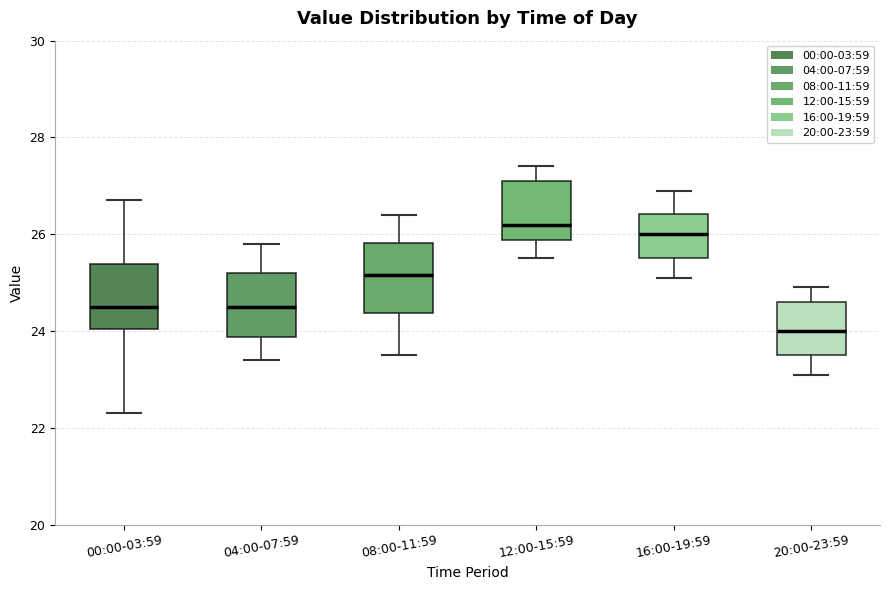

Reading left to right, transcribe this box plot: for each box, give where its median line is, the range the box spans, and where its two whiskers end, as read against the y-axis. The values are not printed on the chart, so give them approximately, as read against the axis.

00:00-03:59: median 24.6, box 24.0 to 25.4, whiskers 22.4 to 26.8
04:00-07:59: median 24.6, box 23.8 to 25.2, whiskers 23.4 to 25.8
08:00-11:59: median 25.2, box 24.4 to 25.8, whiskers 23.6 to 26.4
12:00-15:59: median 26.2, box 25.8 to 27.2, whiskers 25.6 to 27.4
16:00-19:59: median 26.0, box 25.6 to 26.4, whiskers 25.2 to 27.0
20:00-23:59: median 24.0, box 23.6 to 24.6, whiskers 23.2 to 25.0